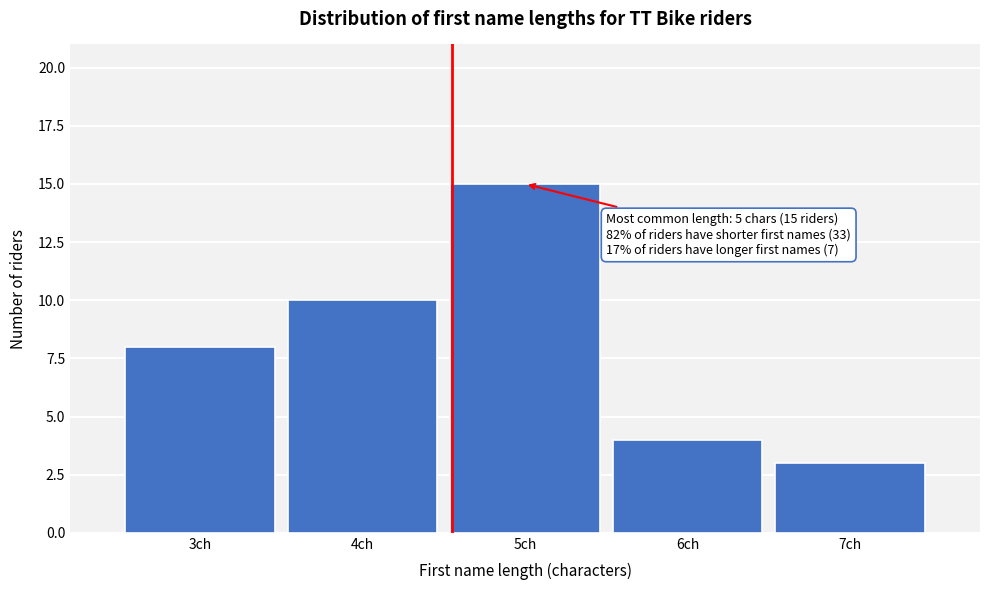

Reading left to right, extract all data points from this chart.

3ch=8	4ch=10	5ch=15	6ch=4	7ch=3